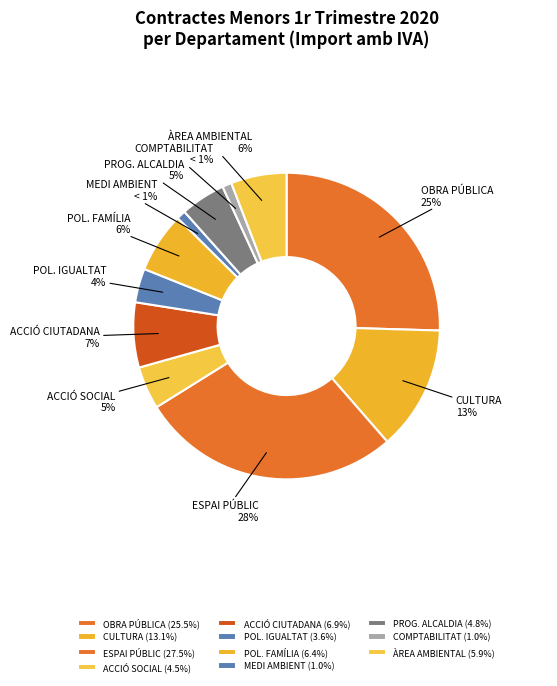

Which slice is the largest?

ESPAI PÚBLIC